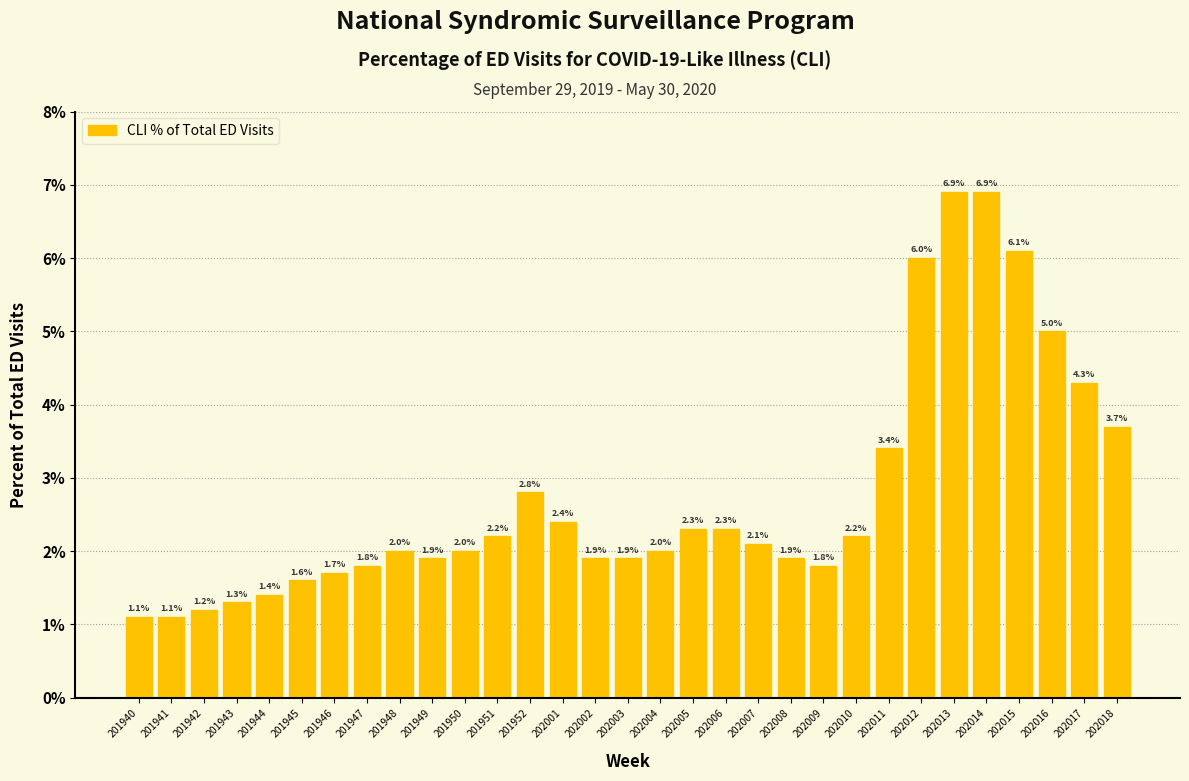

Reading right to left, what are all the values shown in this chart?

202018=3.7	202017=4.3	202016=5.0	202015=6.1	202014=6.9	202013=6.9	202012=6.0	202011=3.4	202010=2.2	202009=1.8	202008=1.9	202007=2.1	202006=2.3	202005=2.3	202004=2.0	202003=1.9	202002=1.9	202001=2.4	201952=2.8	201951=2.2	201950=2.0	201949=1.9	201948=2.0	201947=1.8	201946=1.7	201945=1.6	201944=1.4	201943=1.3	201942=1.2	201941=1.1	201940=1.1